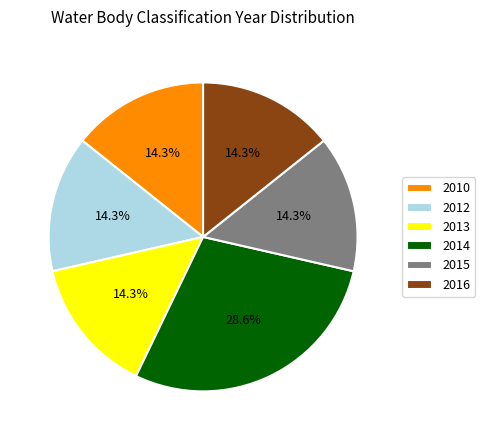

Is it true that 2014 is 29% of the pie?

True